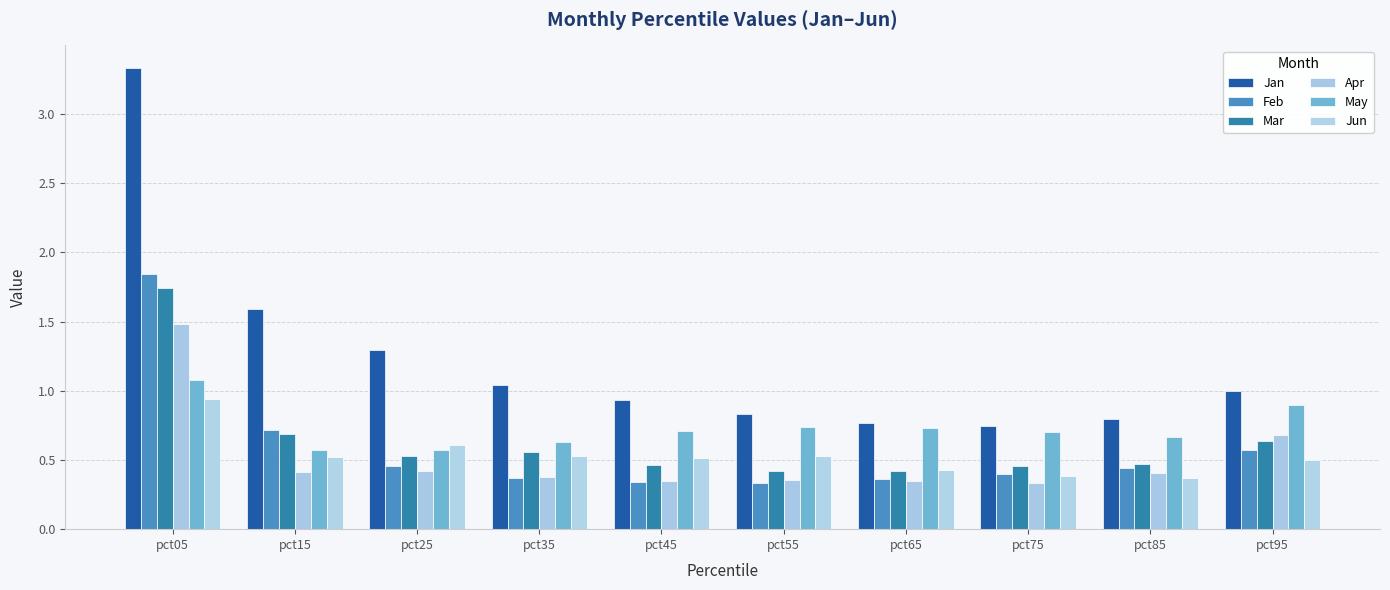

What is the smallest value displayed?

0.3